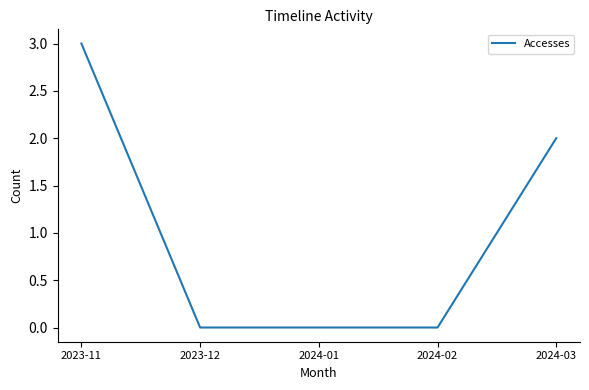

The value at 2024-03 is 1. True or false?

False